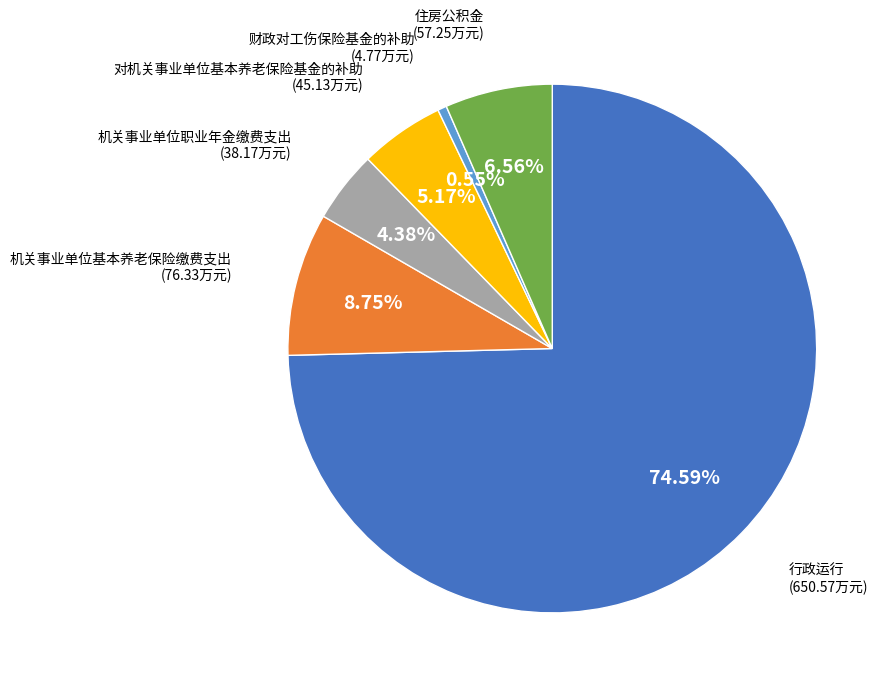

To the nearest percent, what percentage of the pie is 行政运行?

75%